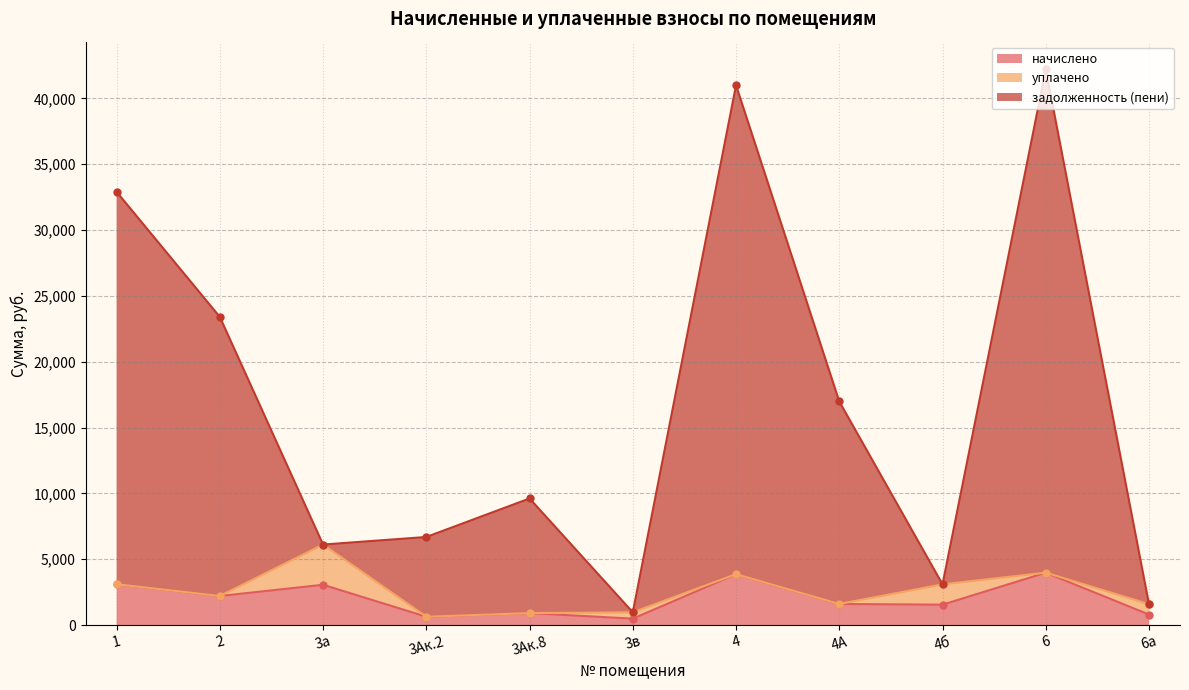

Which category has the lowest value in the начислено series?

3в